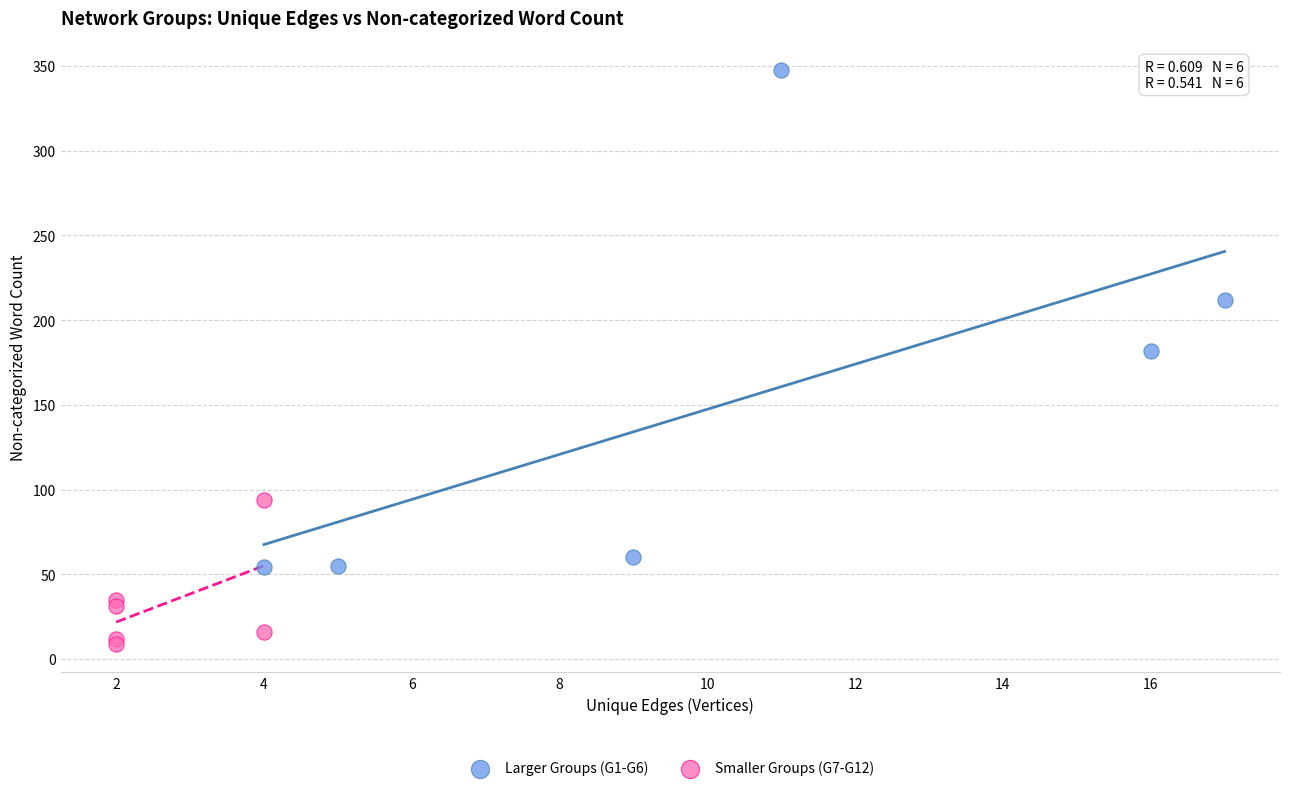

Which series contains the lowest Y value?

Smaller Groups (G7-G12)